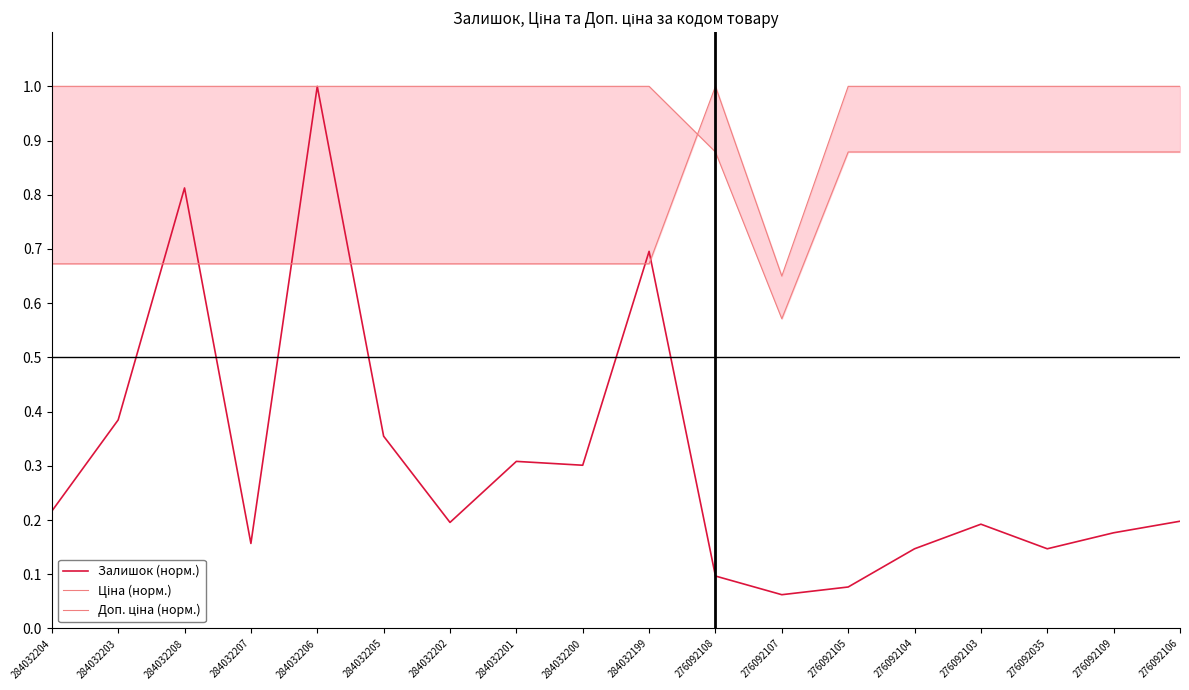

List the series in order of their overall mean, highest first.

Доп. ціна (норм.), Ціна (норм.), Залишок (норм.)